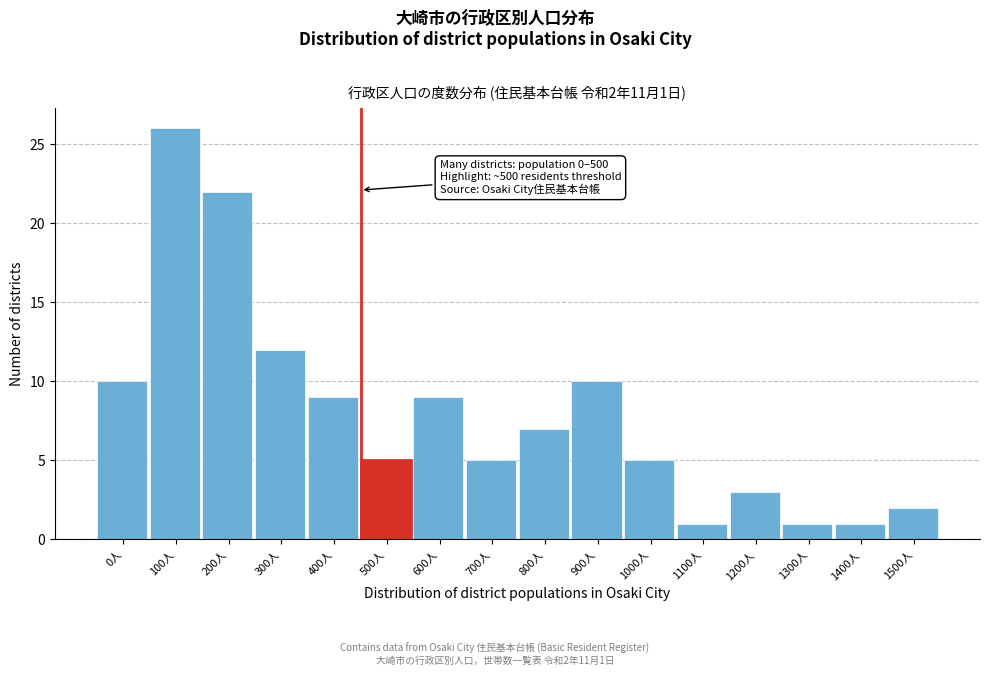

Reading right to left, transcribe all the data shown in this chart.

2	1	1	3	1	5	10	7	5	9	5	9	12	22	26	10